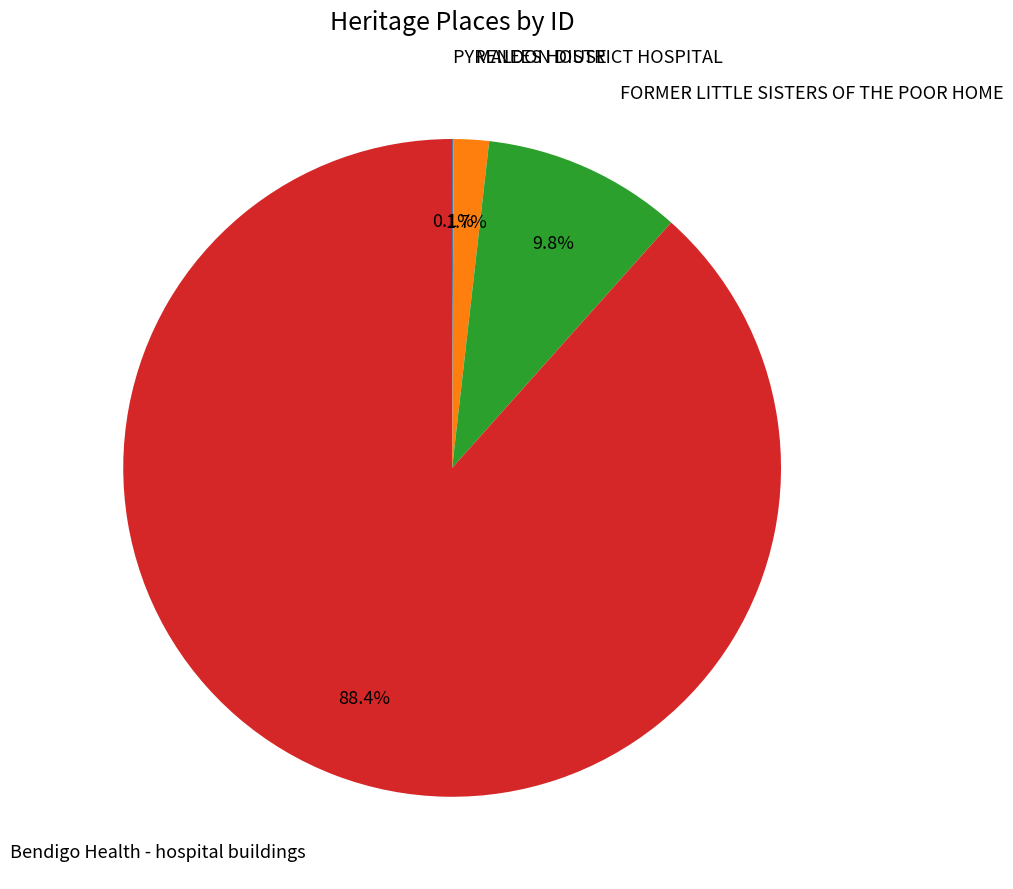

Does any single category account for the majority?

Yes